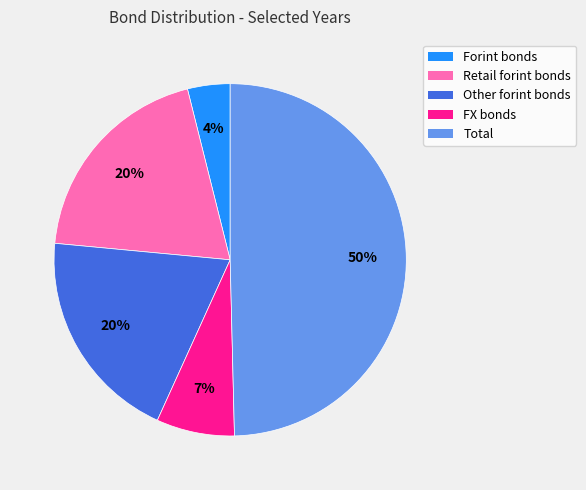

Which category has the smallest portion of the pie?

Forint bonds